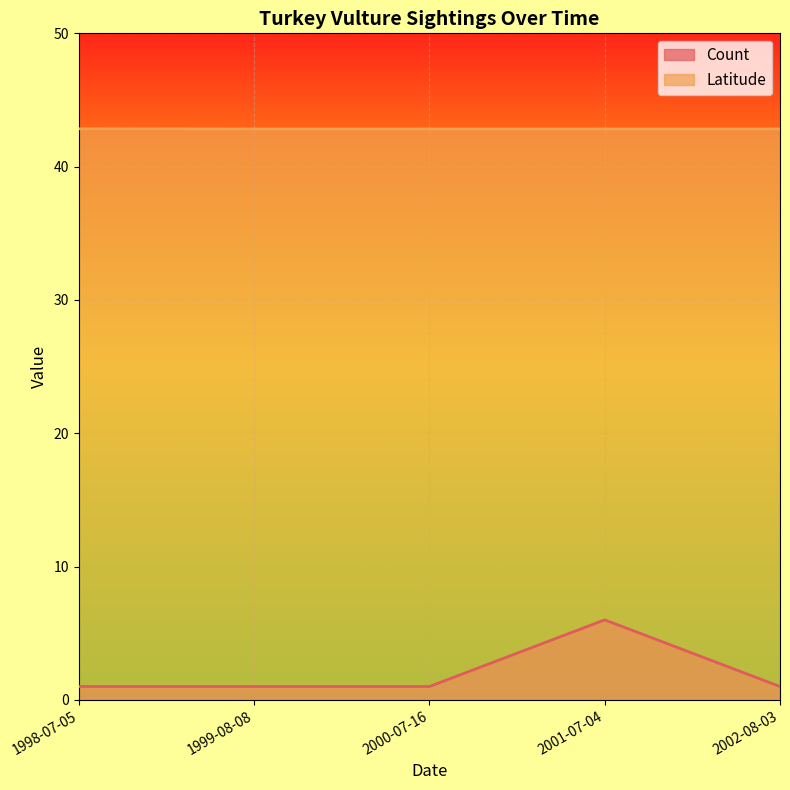

What is the greatest value displayed?

42.8